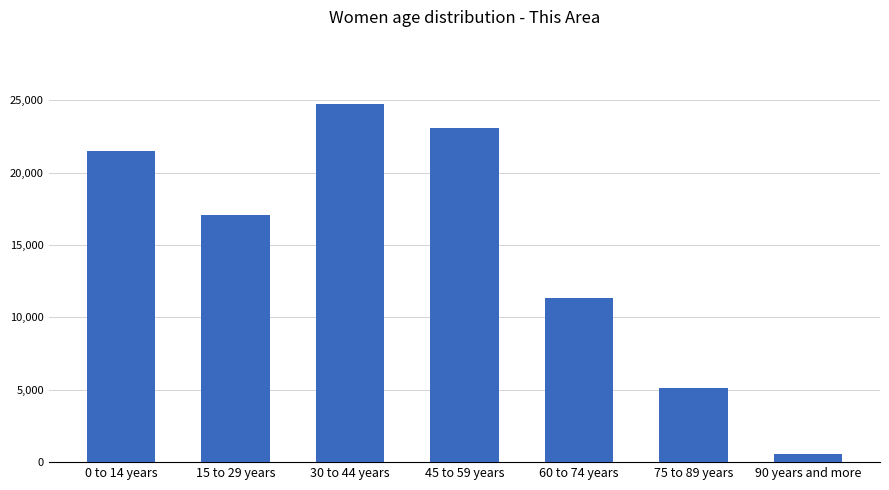

What is the change in value from 45 to 59 years to 90 years and more?

-22558